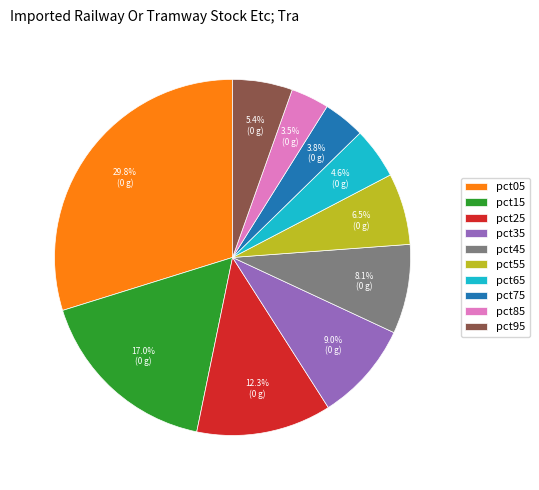

To the nearest percent, what is the combined percentage of pct75 and pct45?

12%